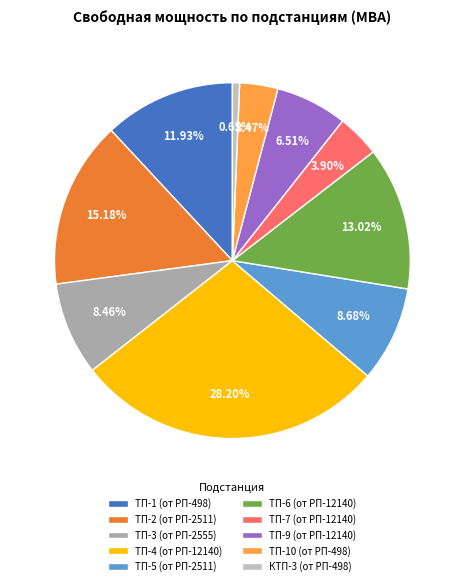

Is there a majority slice in this chart?

No